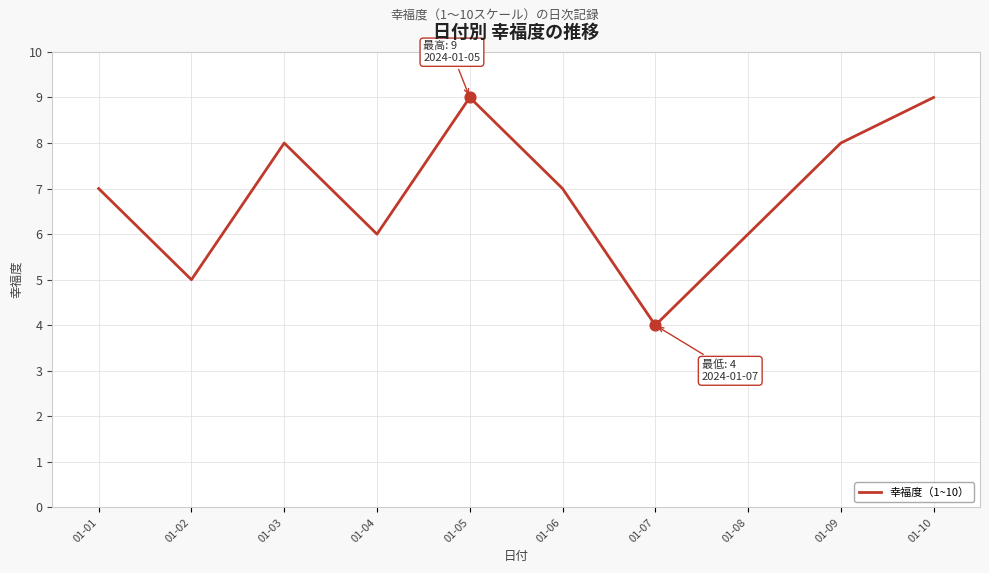

Approximately how many times larger is the value at 01-02 compared to 01-06?

0.7